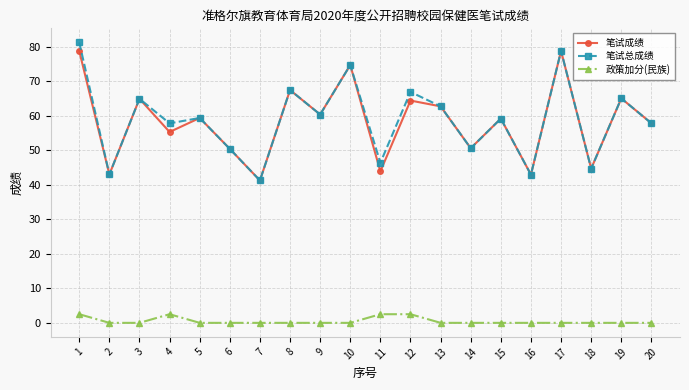

What is the total value across all series at 18?

89.3